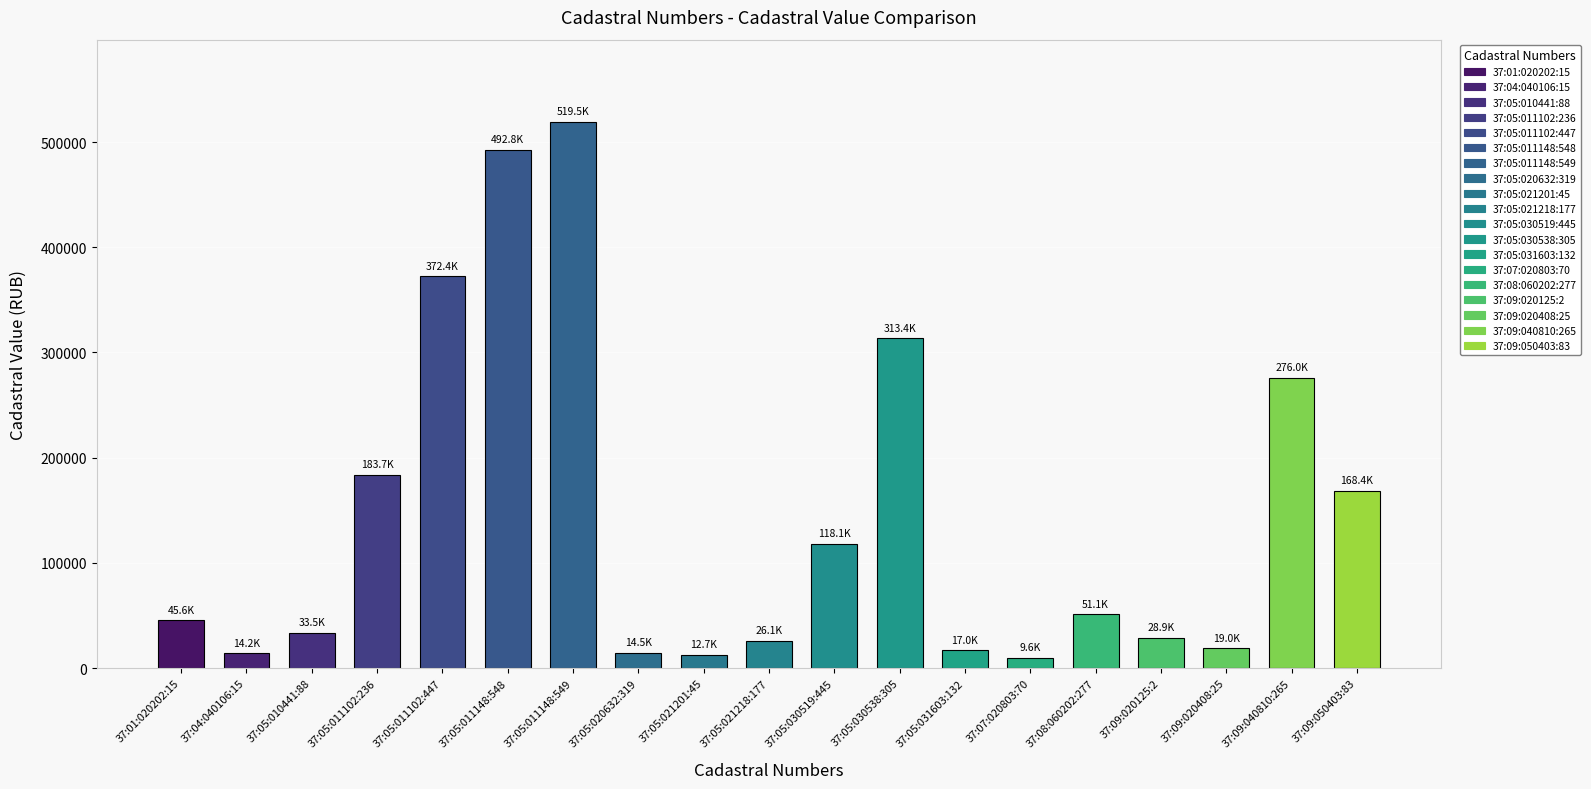

Reading left to right, extract all data points from this chart.

37:01:020202:15=45573.1	37:04:040106:15=14216.7	37:05:010441:88=33518.1	37:05:011102:236=183705.1	37:05:011102:447=372412.8	37:05:011148:548=492832.5	37:05:011148:549=519504.8	37:05:020632:319=14457.0	37:05:021201:45=12678.7	37:05:021218:177=26086.8	37:05:030519:445=118053.1	37:05:030538:305=313387.8	37:05:031603:132=16972.8	37:07:020803:70=9602.2	37:08:060202:277=51142.5	37:09:020125:2=28886.4	37:09:020408:25=19001.2	37:09:040810:265=275979.2	37:09:050403:83=168352.8